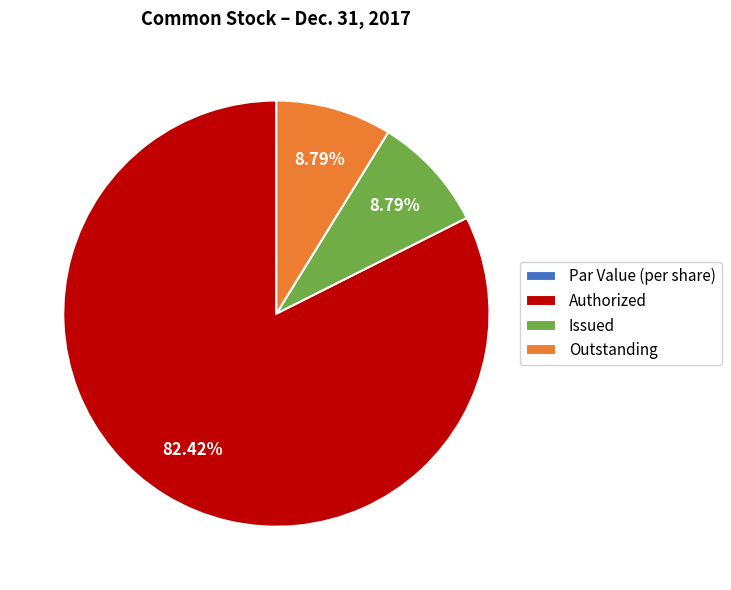

What is the ratio of the value at Authorized to the value at Issued?

9.4